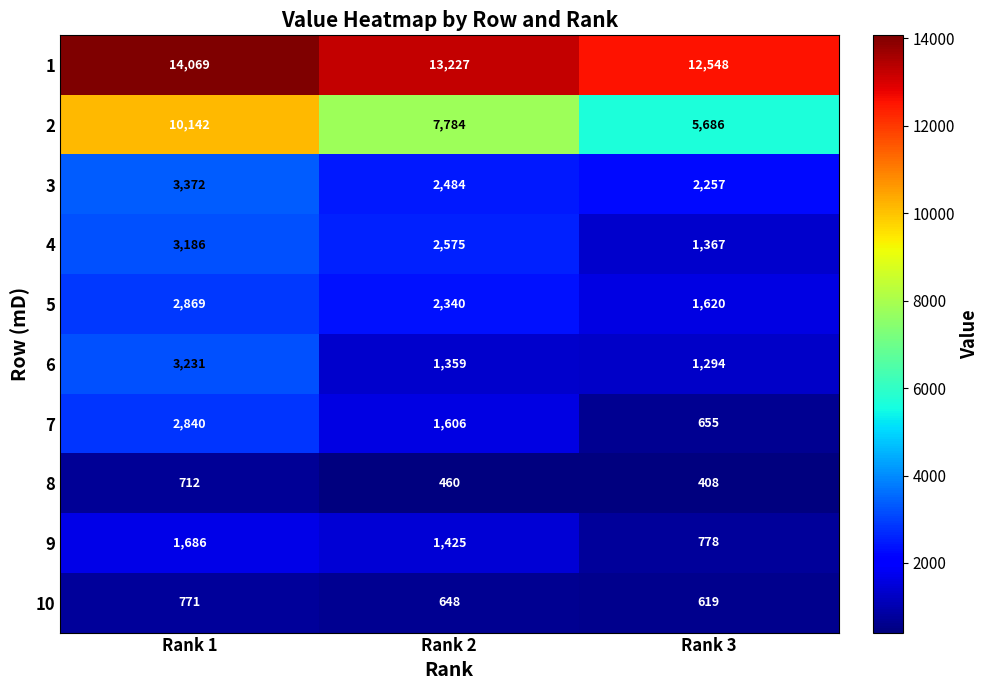

What is the difference between the maximum and second lowest values in the 5 series?

529